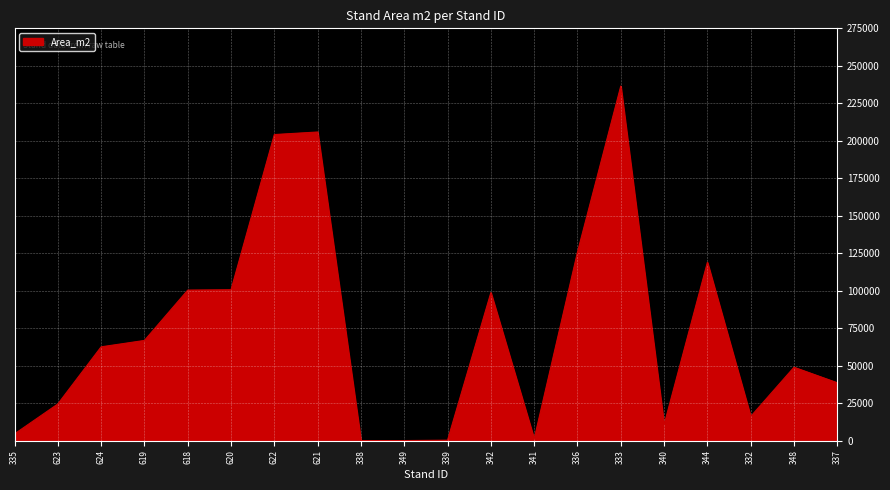

What is the difference between the values at 339 and 340?

10275.0